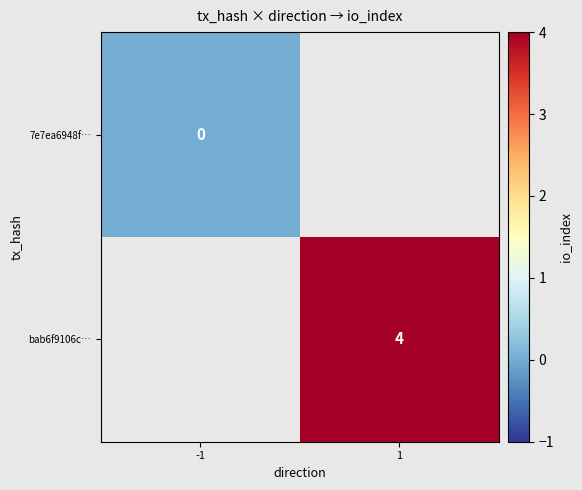

Is it true that bab6f9106c… equals 4 at 1?

True